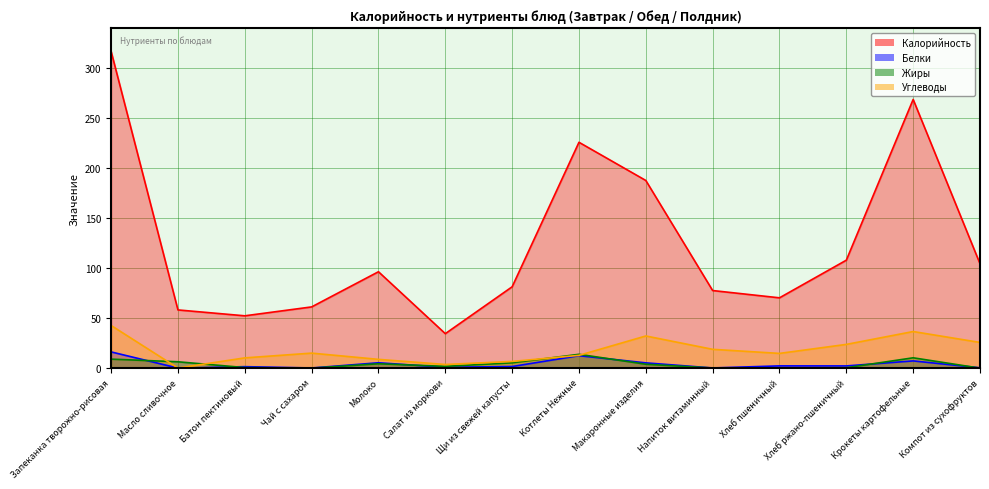

At which category does Белки reach its first local peak?

Батон пектиновый